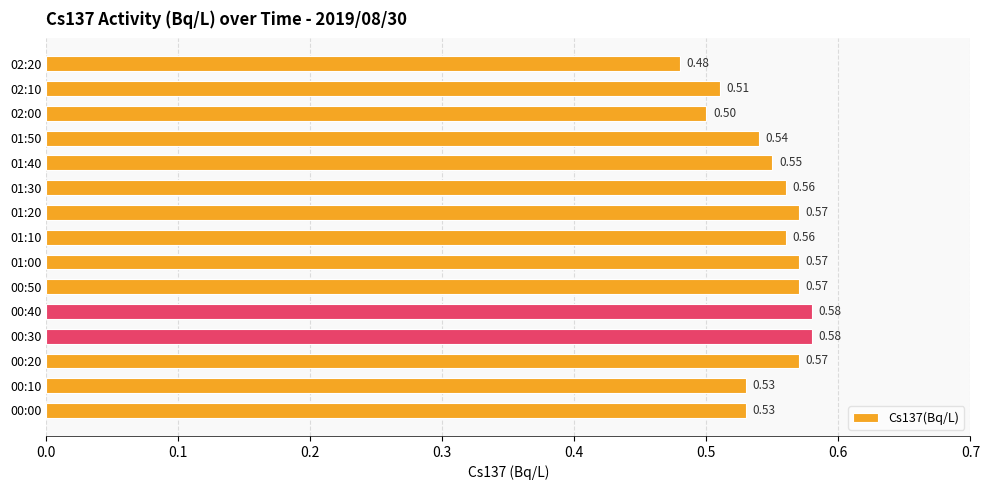

What is the average value?

0.5